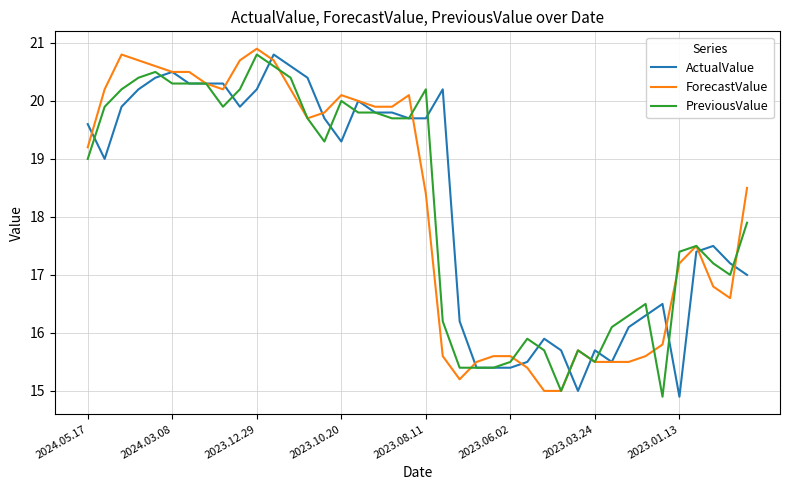

What is the sum of all PreviousValue values?

727.5